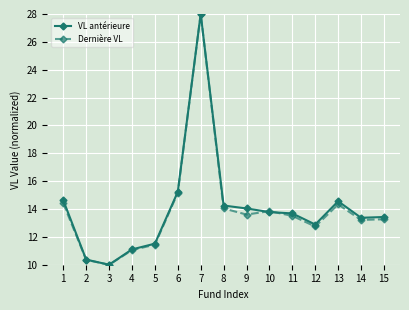

Where is the first local maximum for Dernière VL?

7